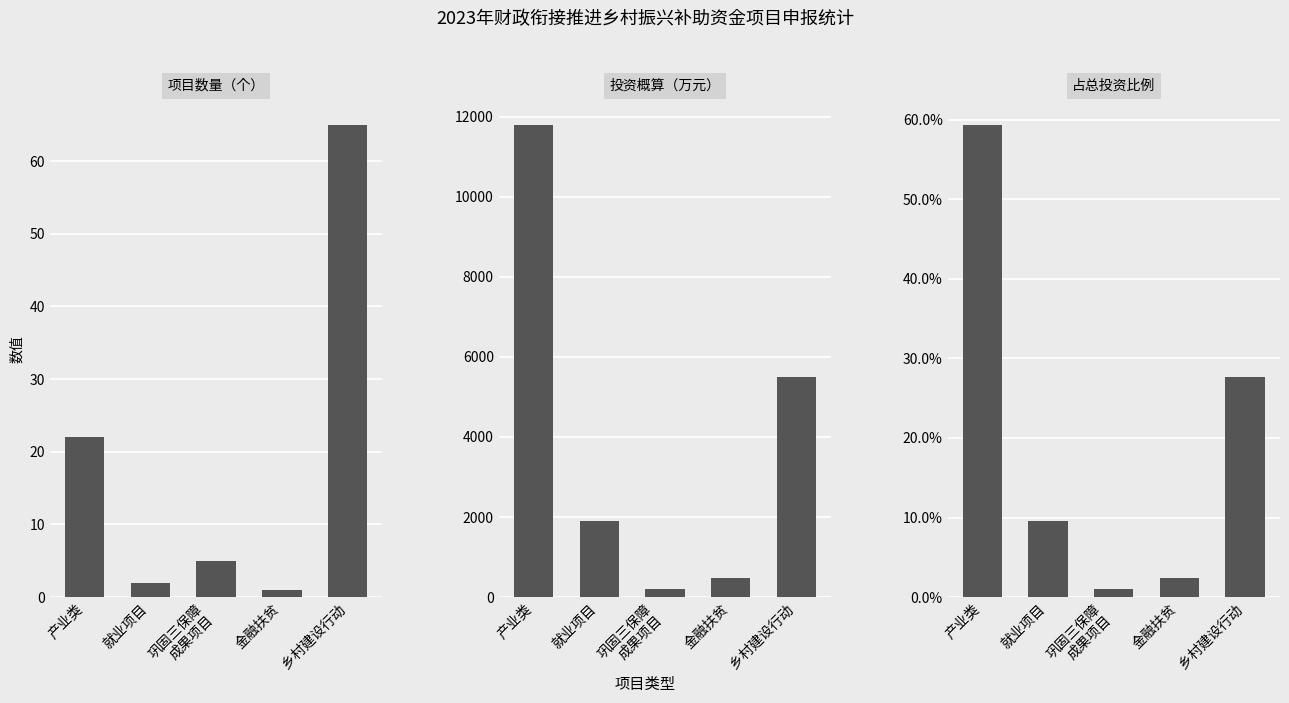

At which category is the sum across all series the highest?

产业类